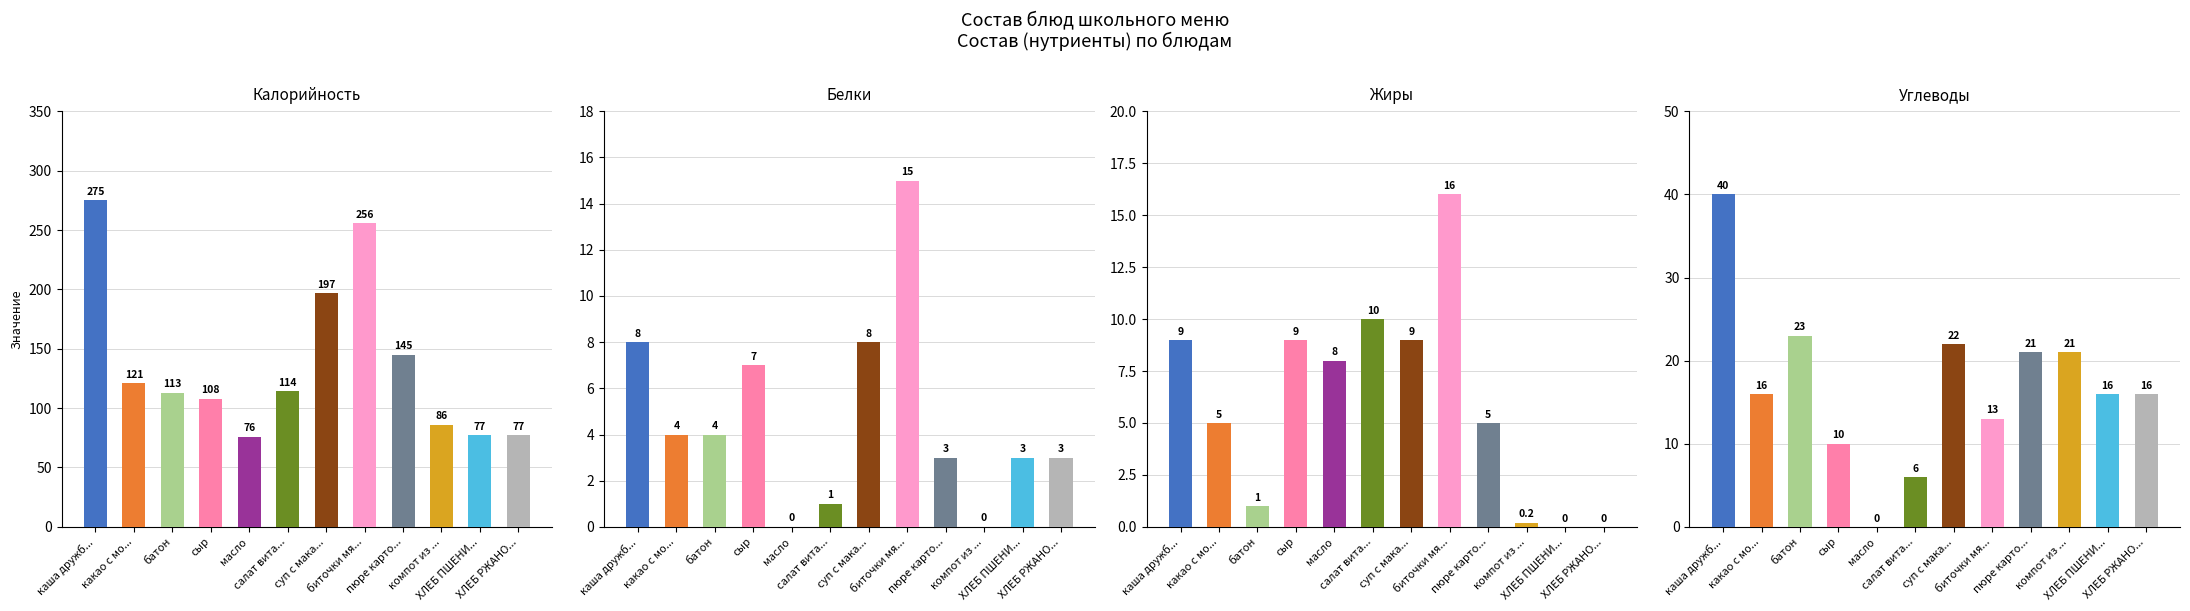

Which series changed the most between сыр and пюре карто...?

Калорийность